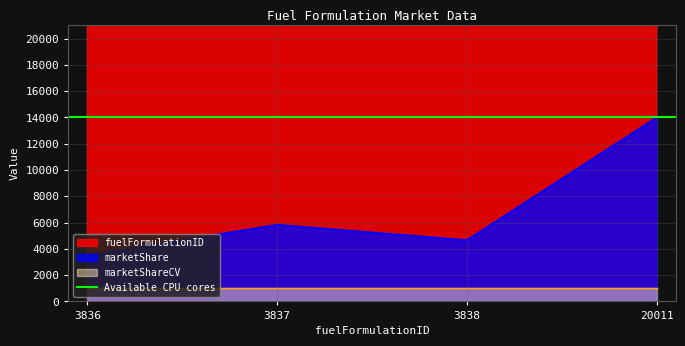

At which label does marketShare reach its minimum?

3836